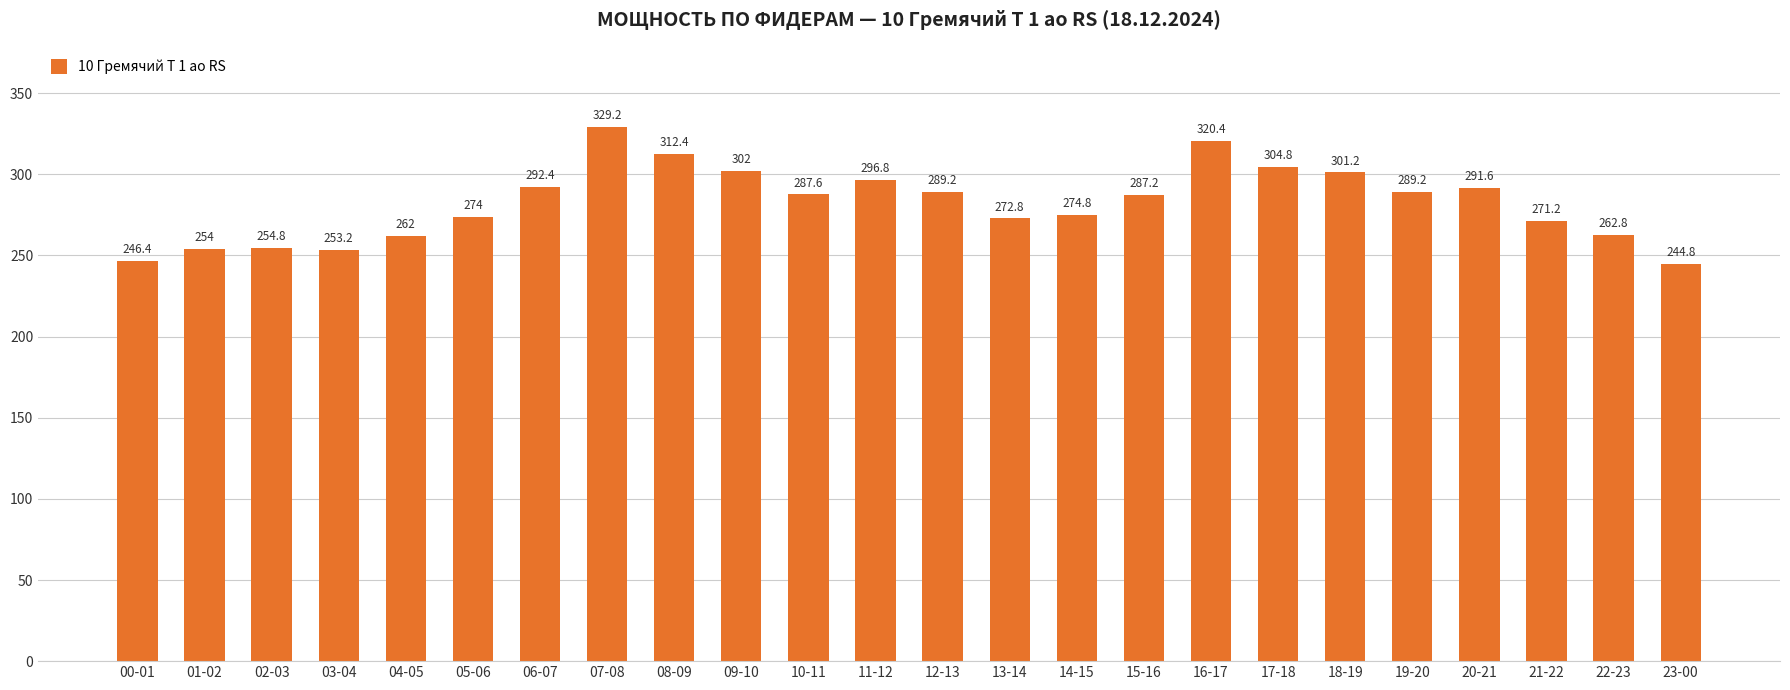

Is it true that the value at 16-17 is 320.4?

True